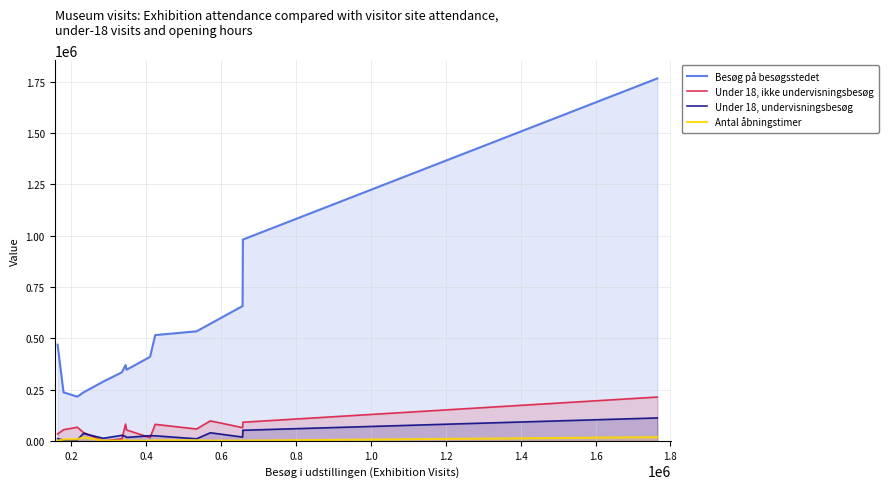

Which series has the largest total across all categories?

Besøg på besøgsstedet